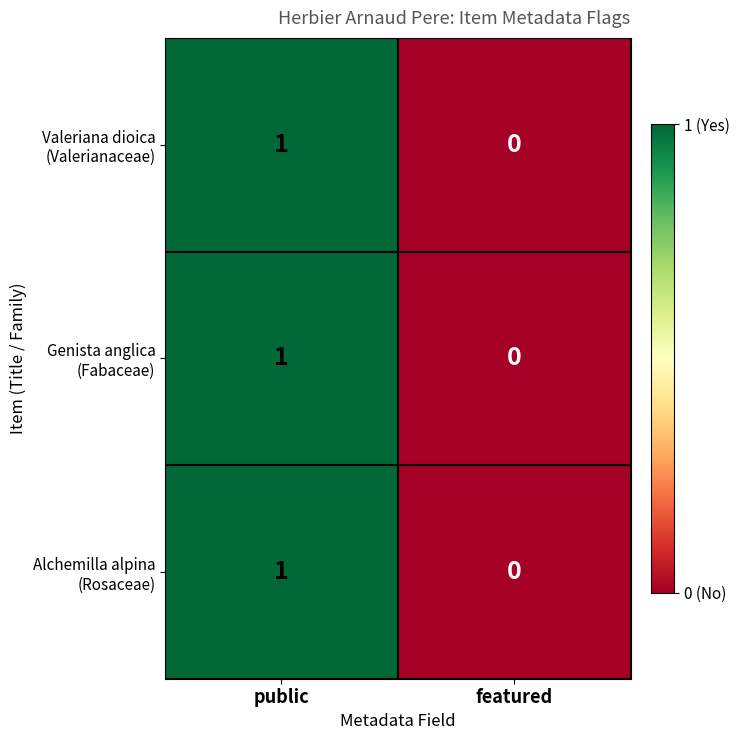

What is the total value across all series at public?

3